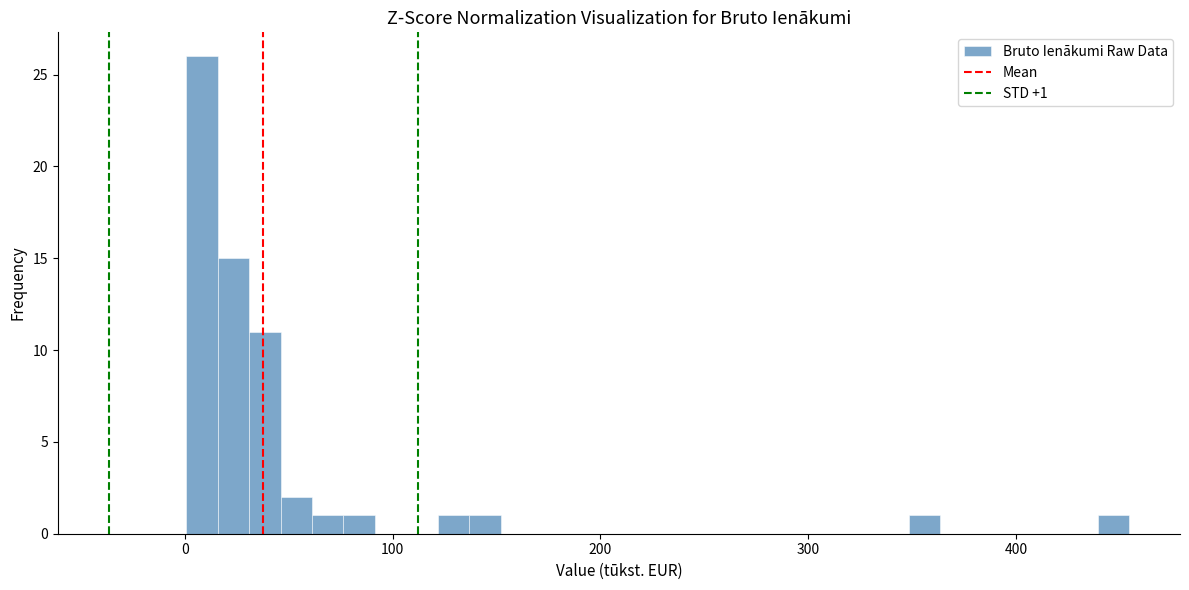

Around what value on the x-axis is the tallest bar? Give the approximate position of its centre, as read against the axis.

10